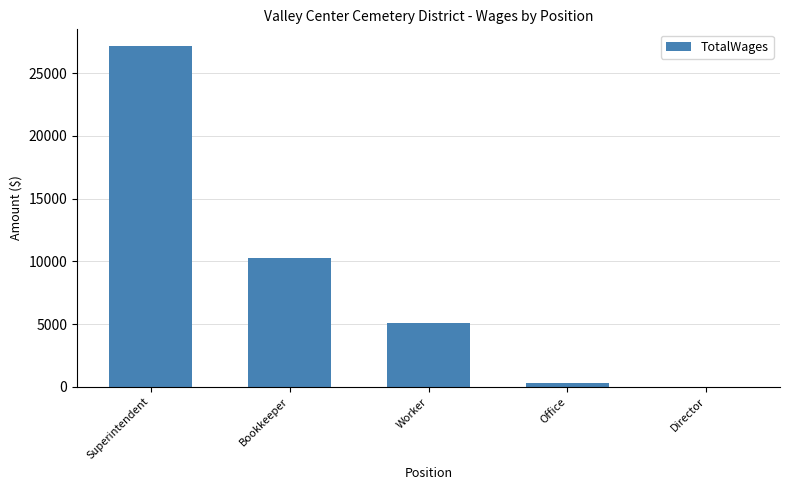

Reading left to right, what are all the values shown in this chart?

27143	10239	5061	268	0